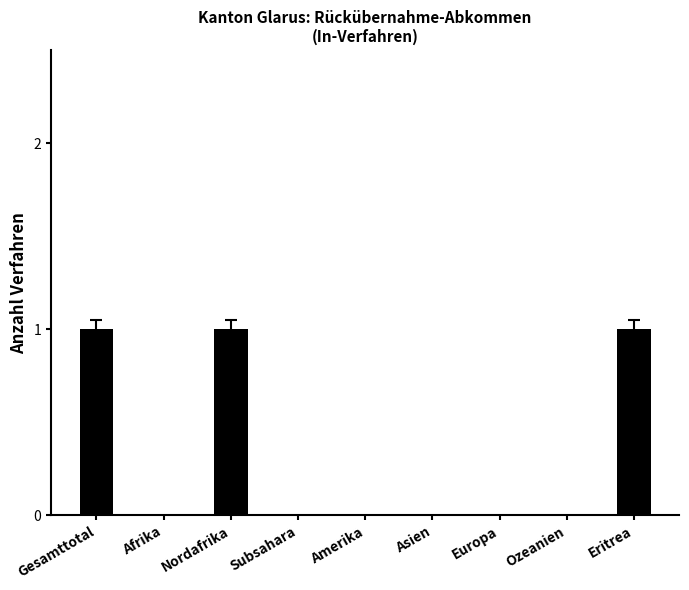

What is the sum of all values?

3